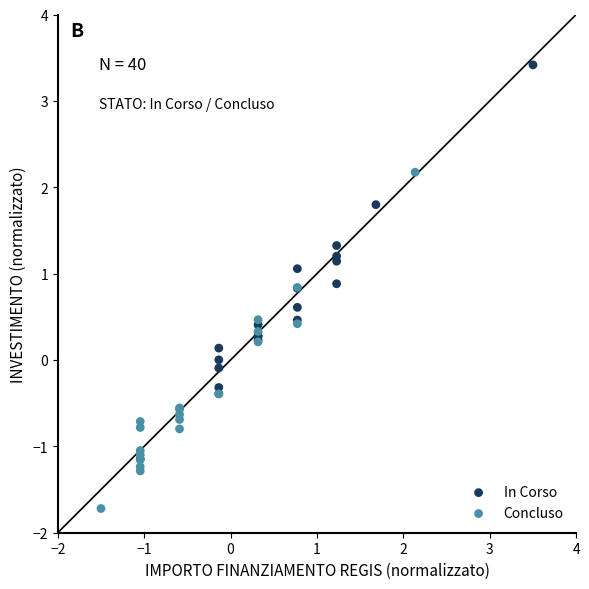

Which series contains the highest Y value?

In Corso